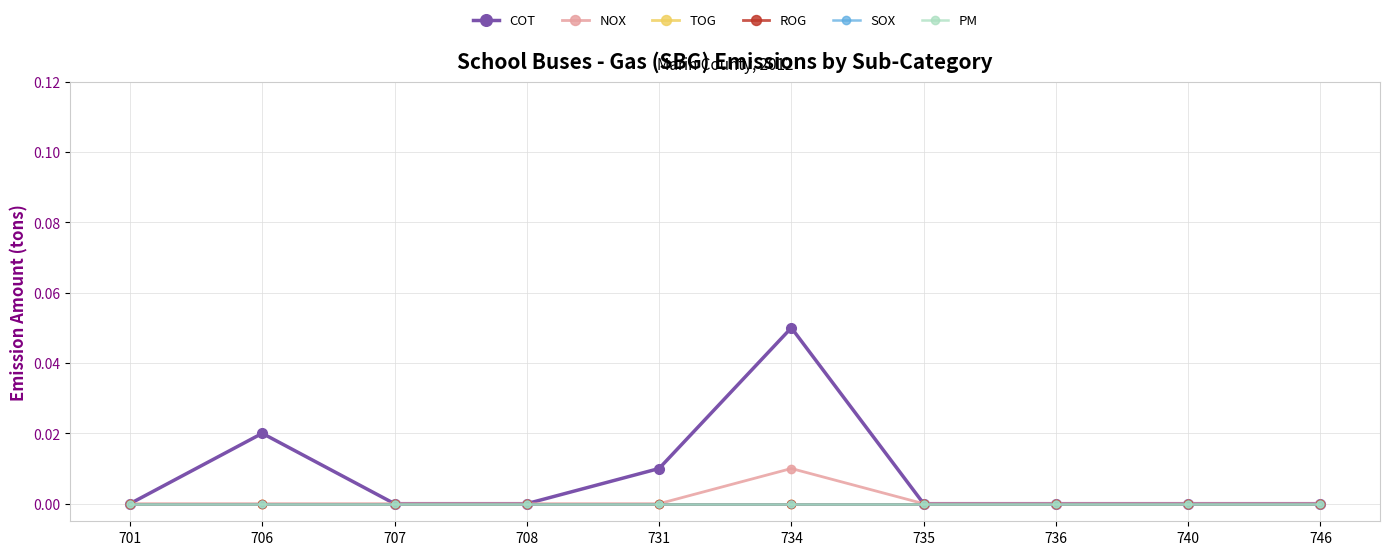

Is this an area chart (filled region under the line)?

No